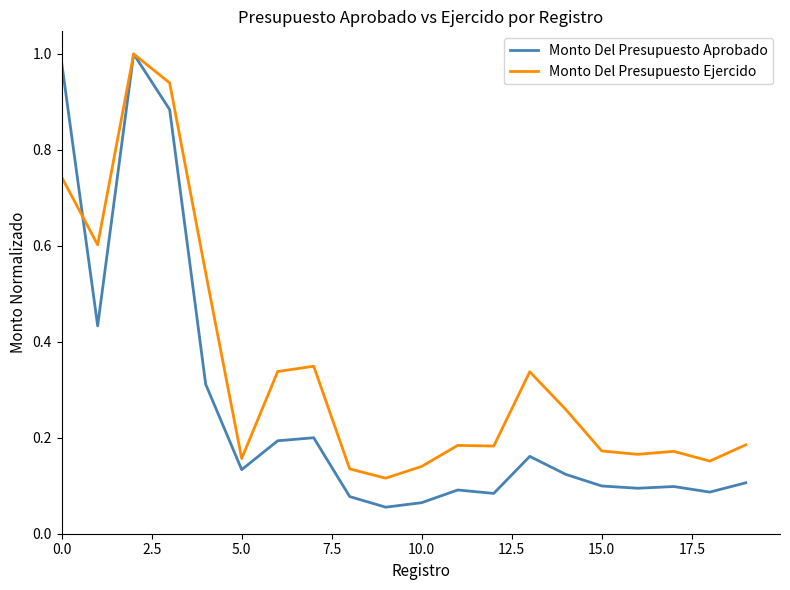

What are all the series names shown in the legend?

Monto Del Presupuesto Aprobado, Monto Del Presupuesto Ejercido